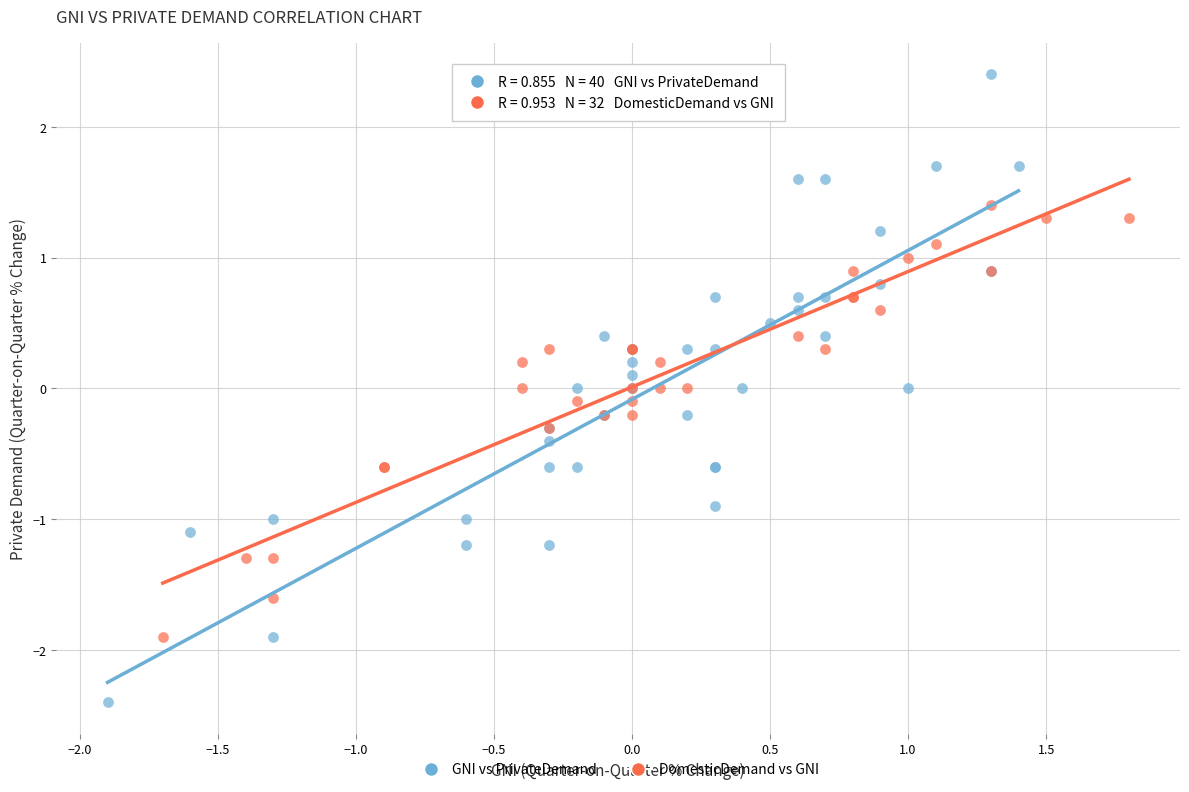

Which series reaches the maximum Y coordinate?

GNI vs PrivateDemand